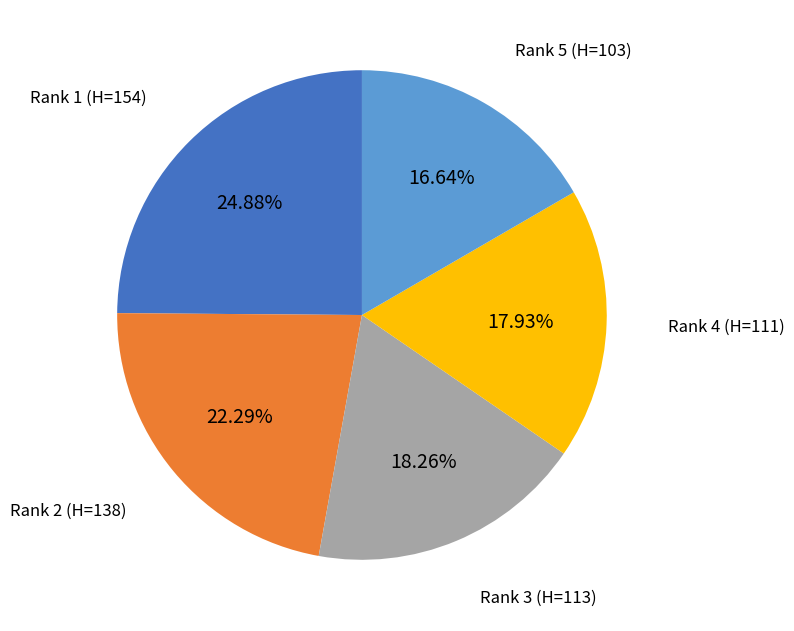

Does any single category account for the majority?

No